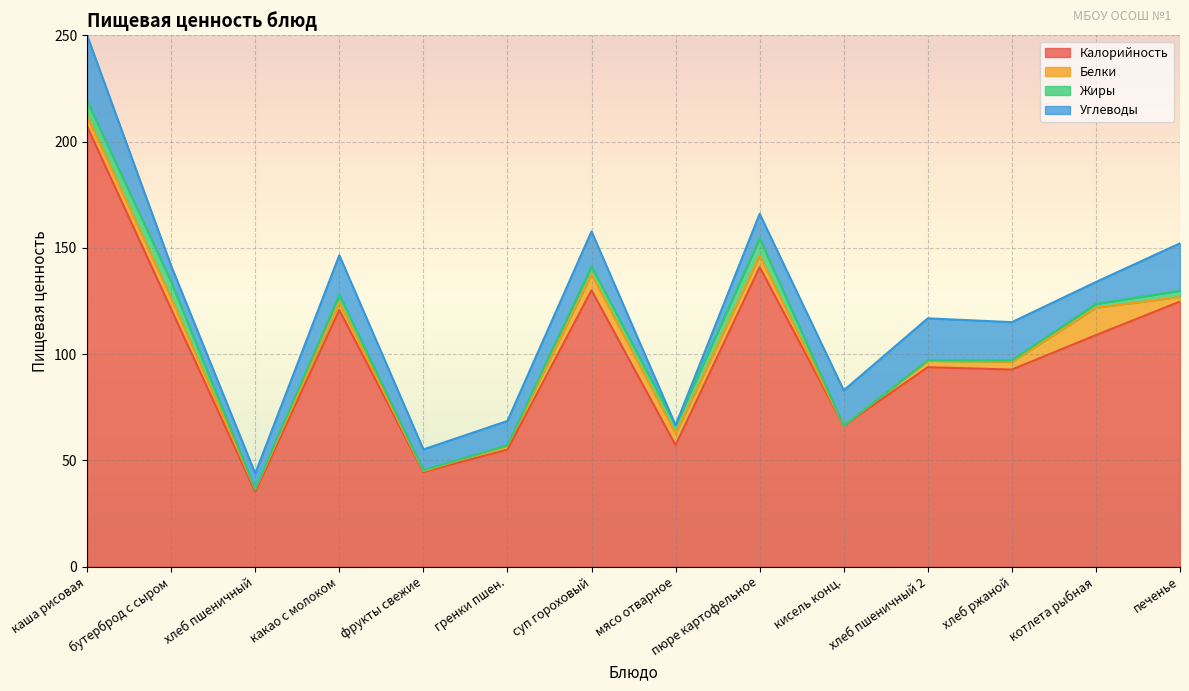

Where does the Углеводы series first go above 16?

каша рисовая